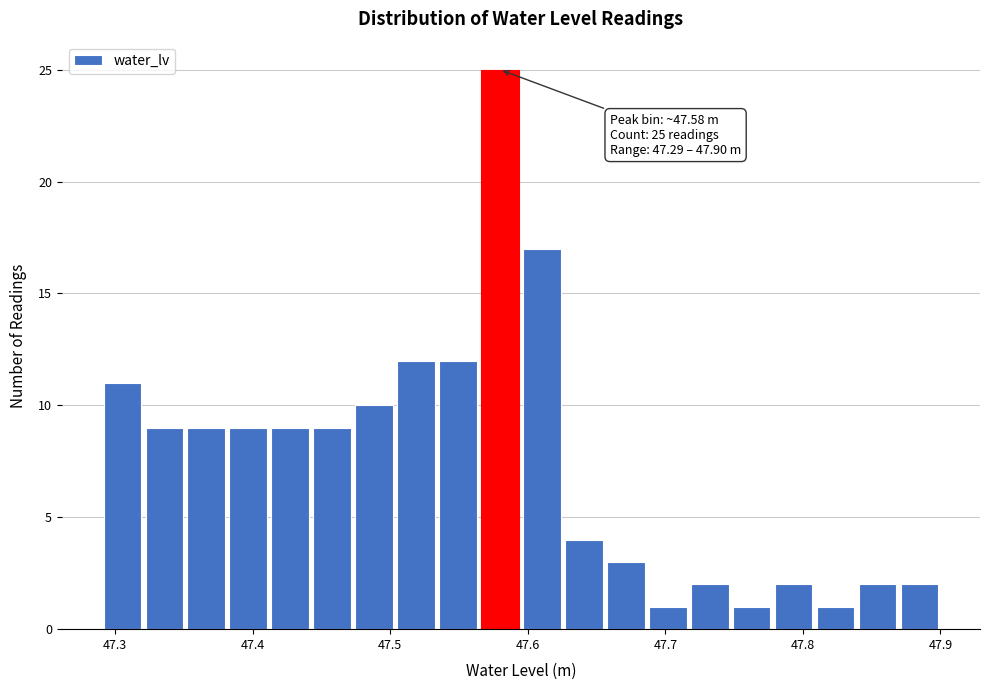

Around what value on the x-axis is the tallest bar? Give the approximate position of its centre, as read against the axis.

47.58